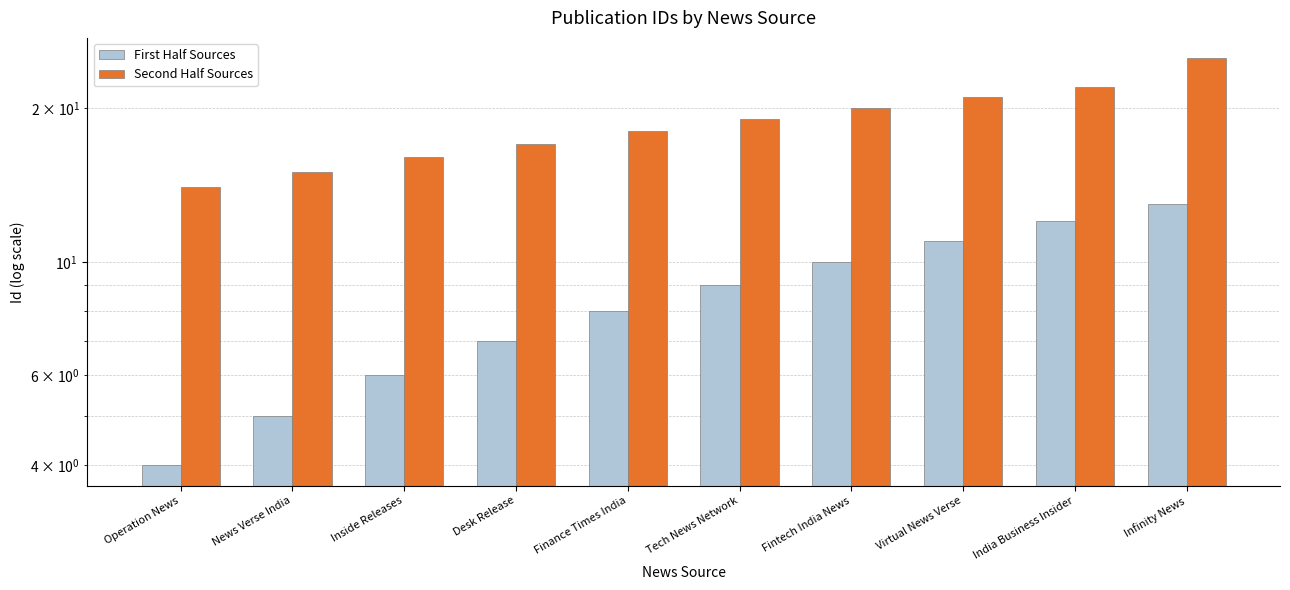

Reading right to left, what are all the values shown in this chart?

First Half Sources: 13	12	11	10	9	8	7	6	5	4
Second Half Sources: 25	22	21	20	19	18	17	16	15	14